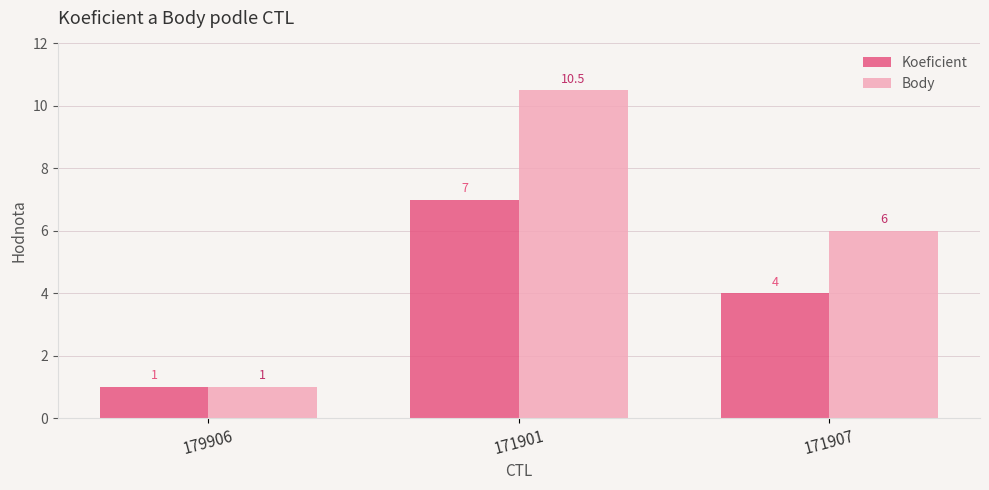

What is the spread (max minus min) of values at 171907?

2.0